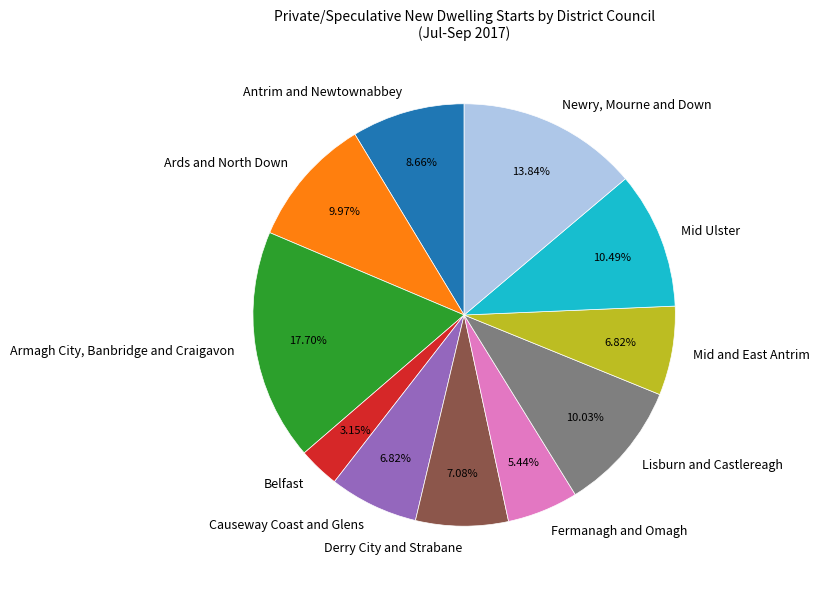

What is the largest slice in the pie chart?

Armagh City, Banbridge and Craigavon